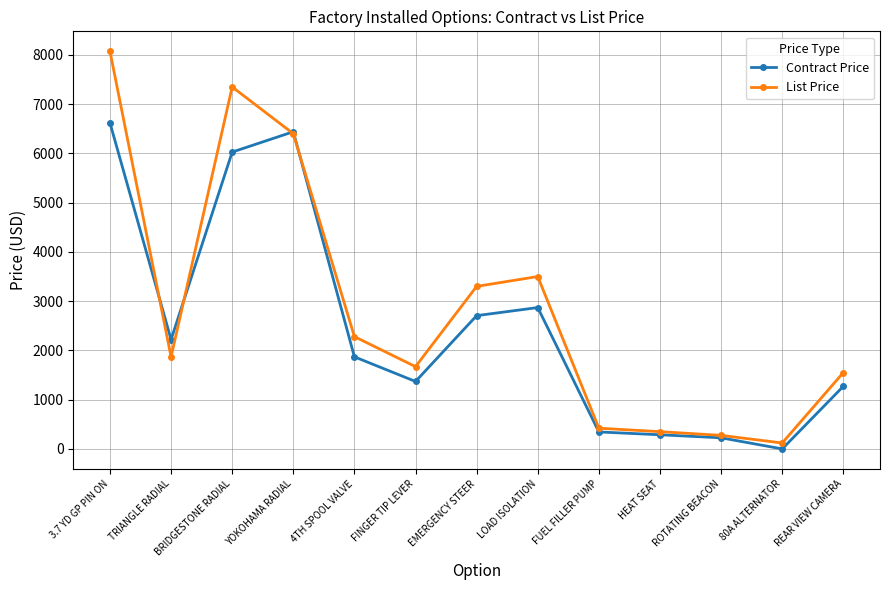

What is the approximate value of Contract Price at HEAT SEAT?

287.0